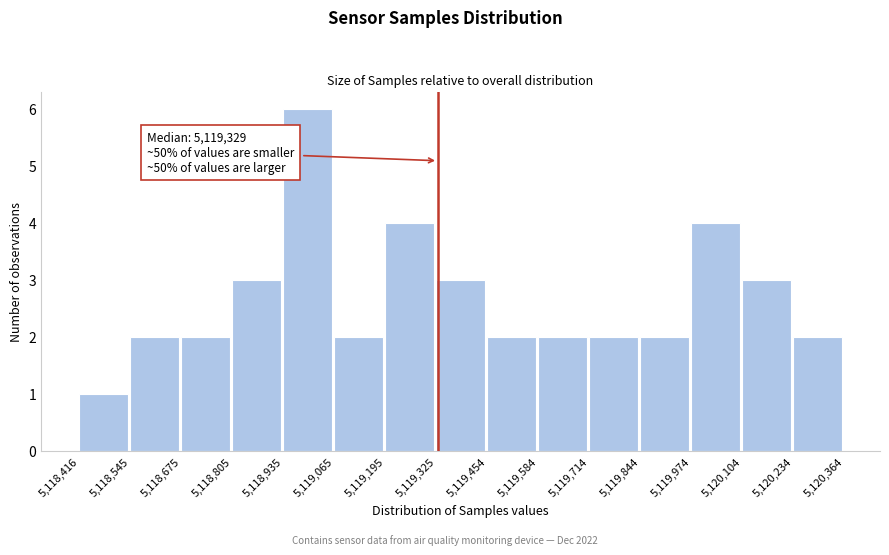

Over which range of the x-axis is the bar tallest?

5,118,935 to 5,119,065